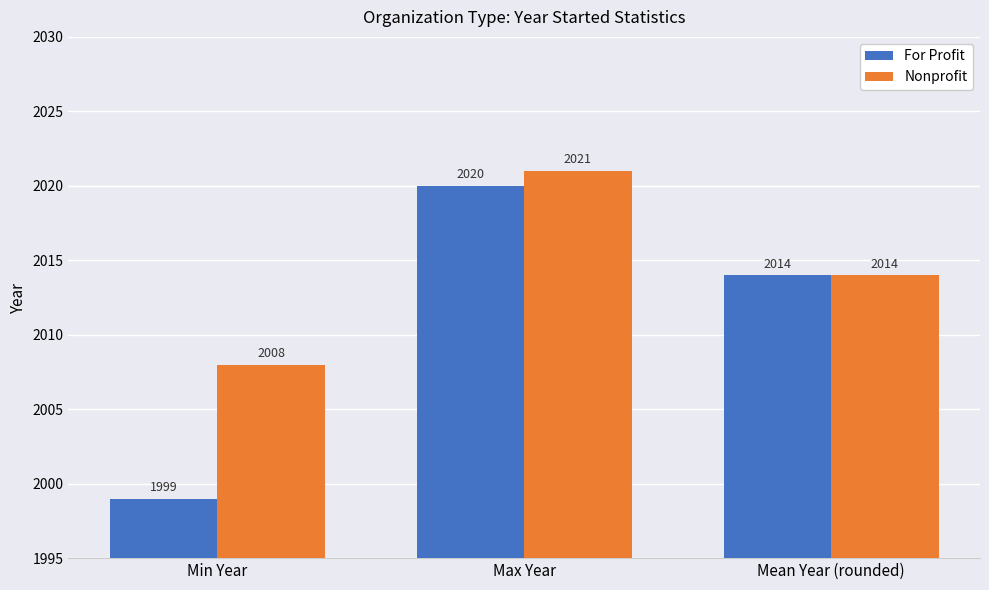

At which category does the chart reach its peak across all series?

Max Year